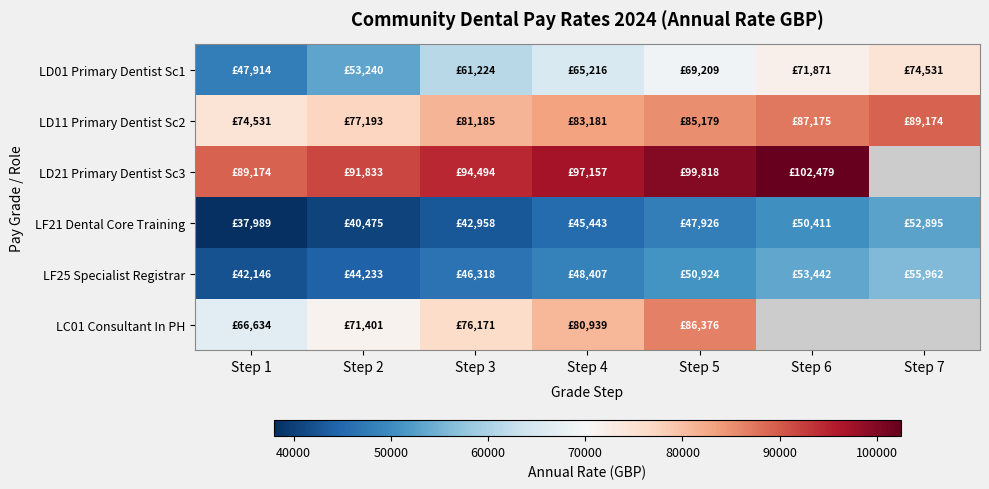

At how many categories does at least one series exceed 50467?

7